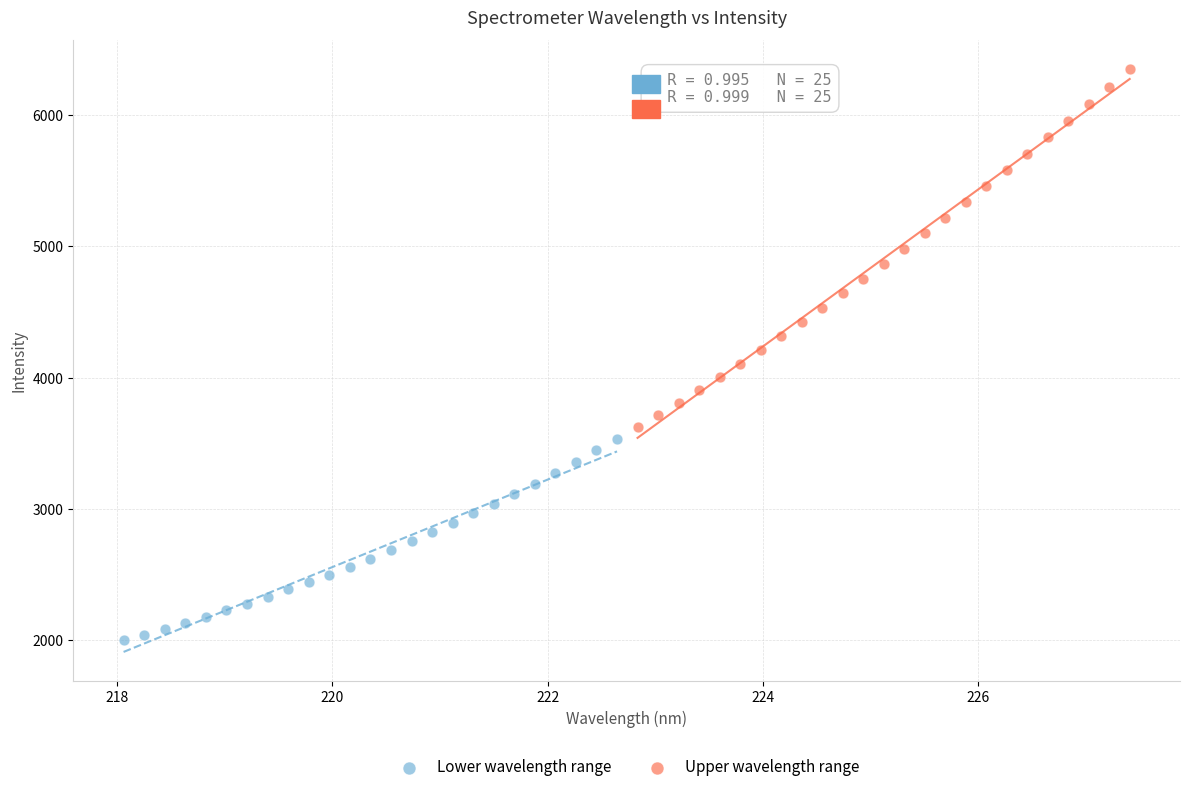

Which series has the largest Y range (max minus min)?

Upper wavelength range